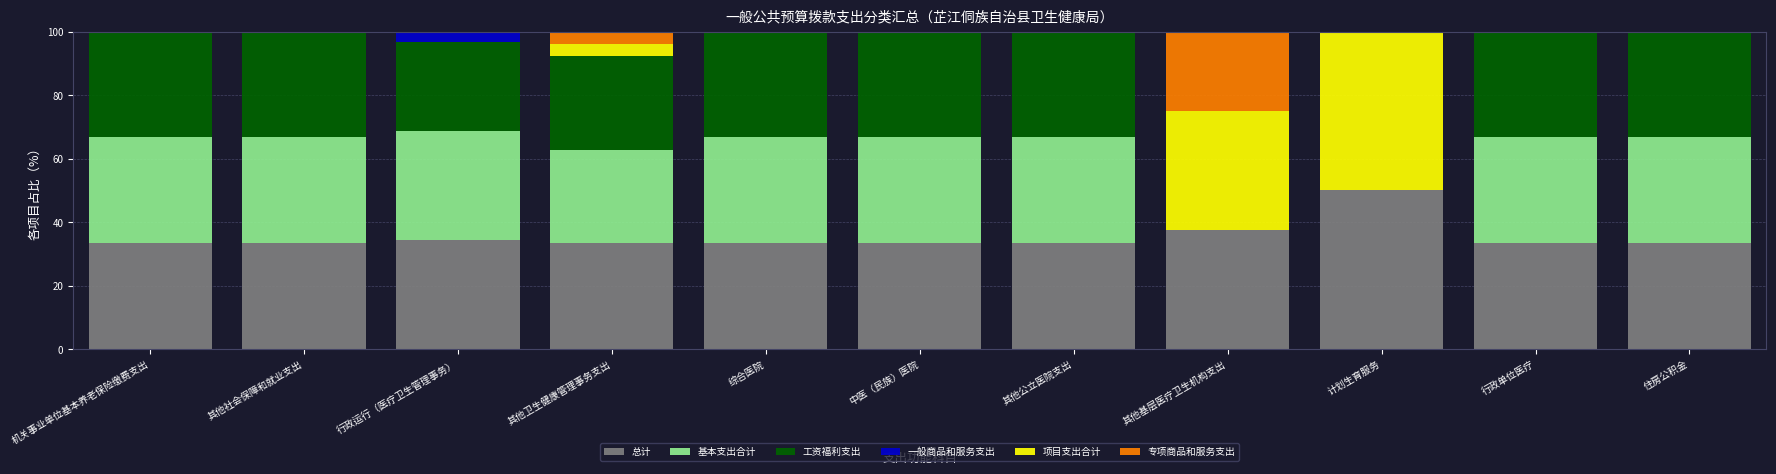

What is the sum of all 总计 values?

388.5